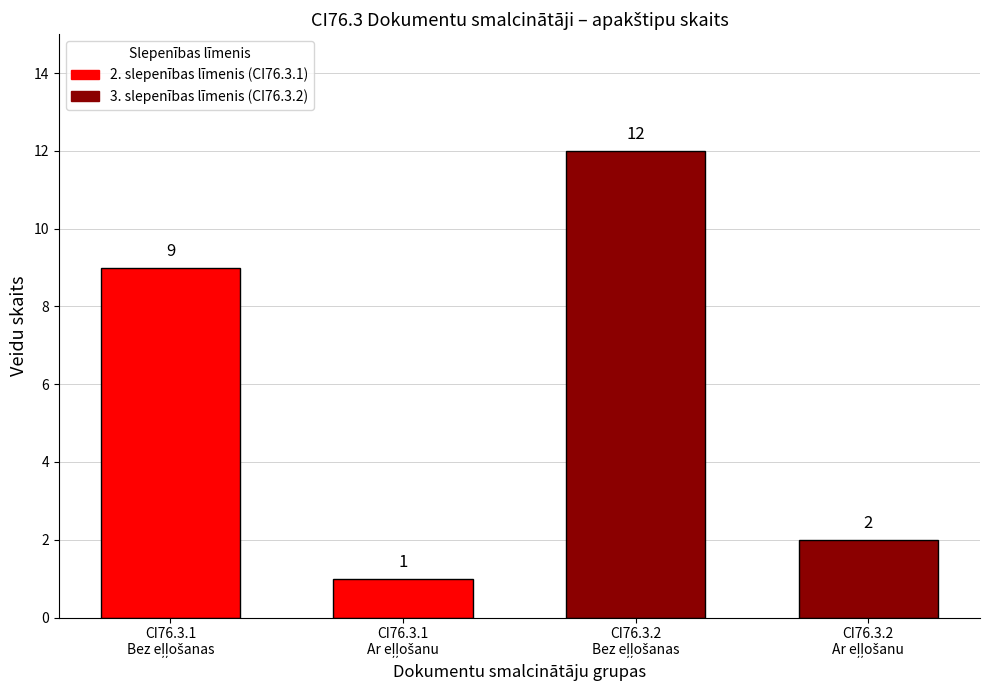

What is the difference between the second highest and minimum values?

8